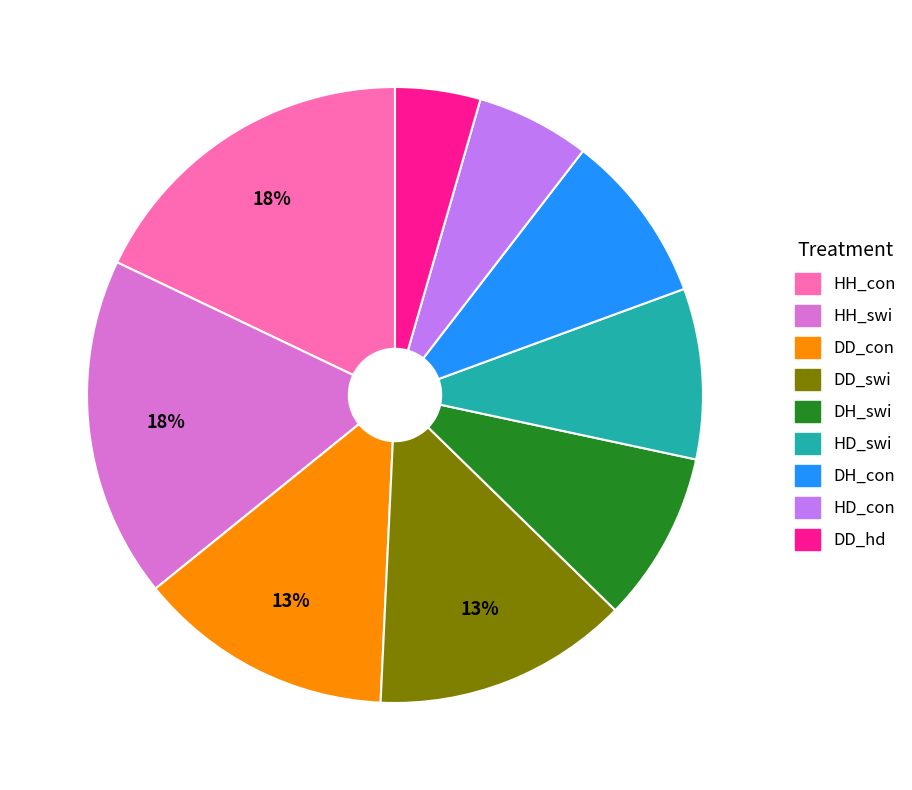

Do HD_con and HD_swi together represent more than half of the pie?

No